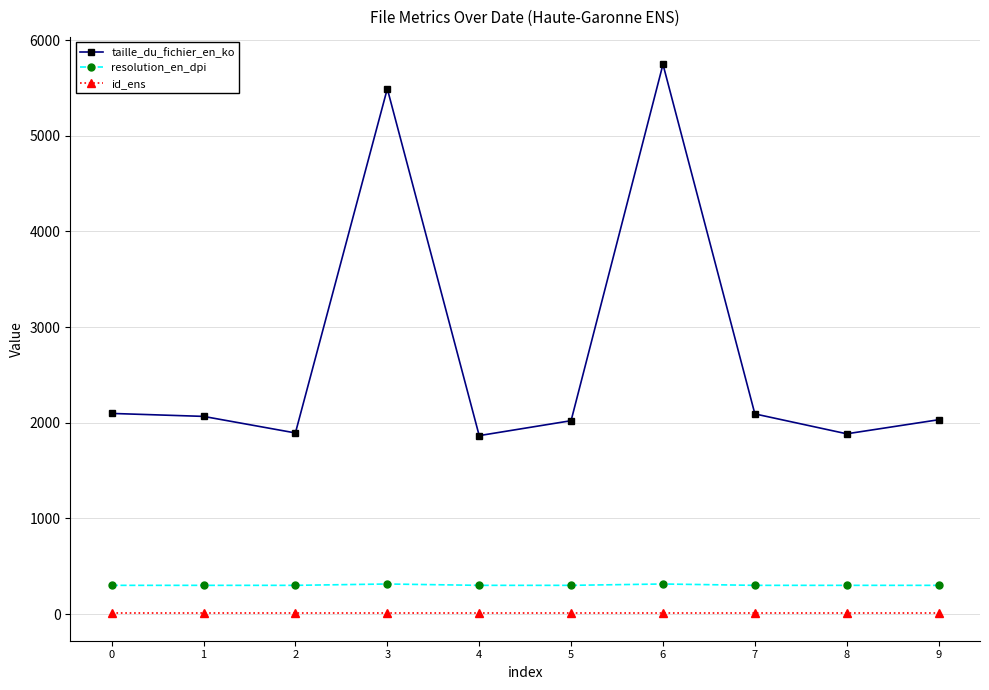

Does the chart display data point markers on the line(s)?

Yes